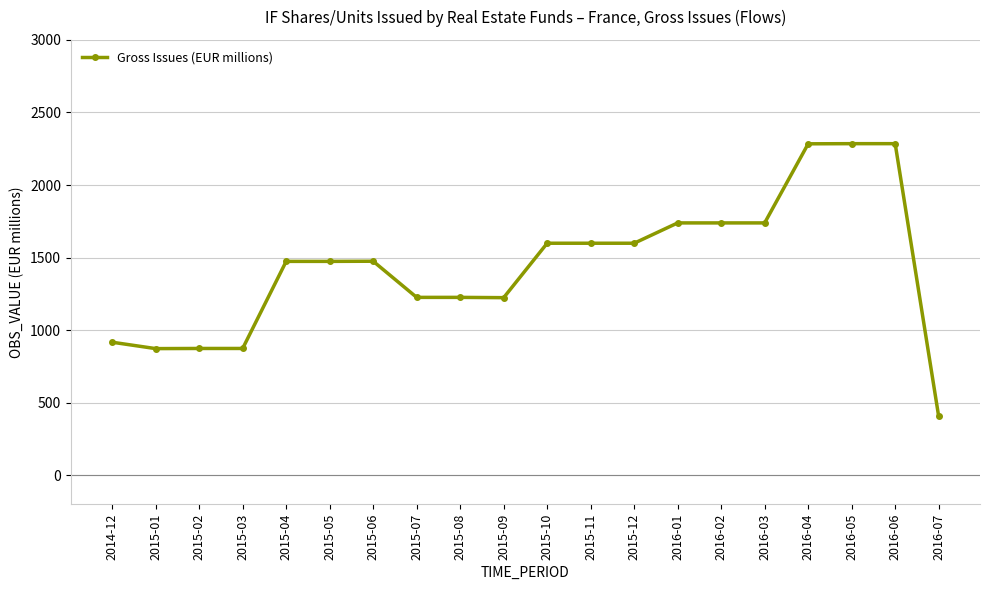

Is it true that the value at 2015-09 is 804?

False